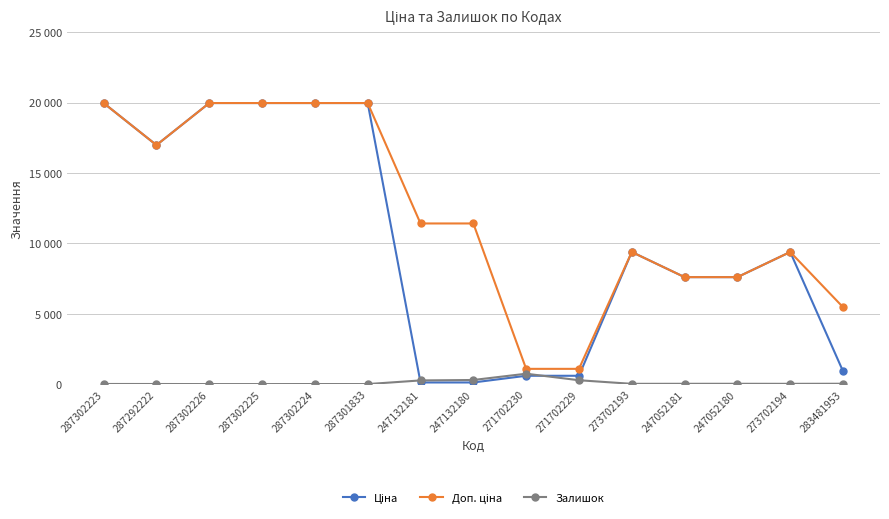

Which series has the widest spread of values?

Ціна